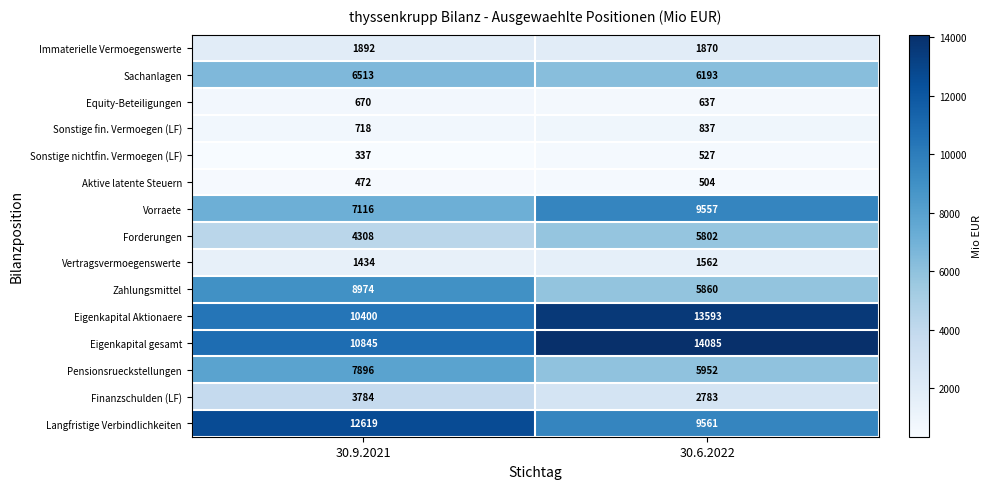

Count the number of data series in this chart.

15